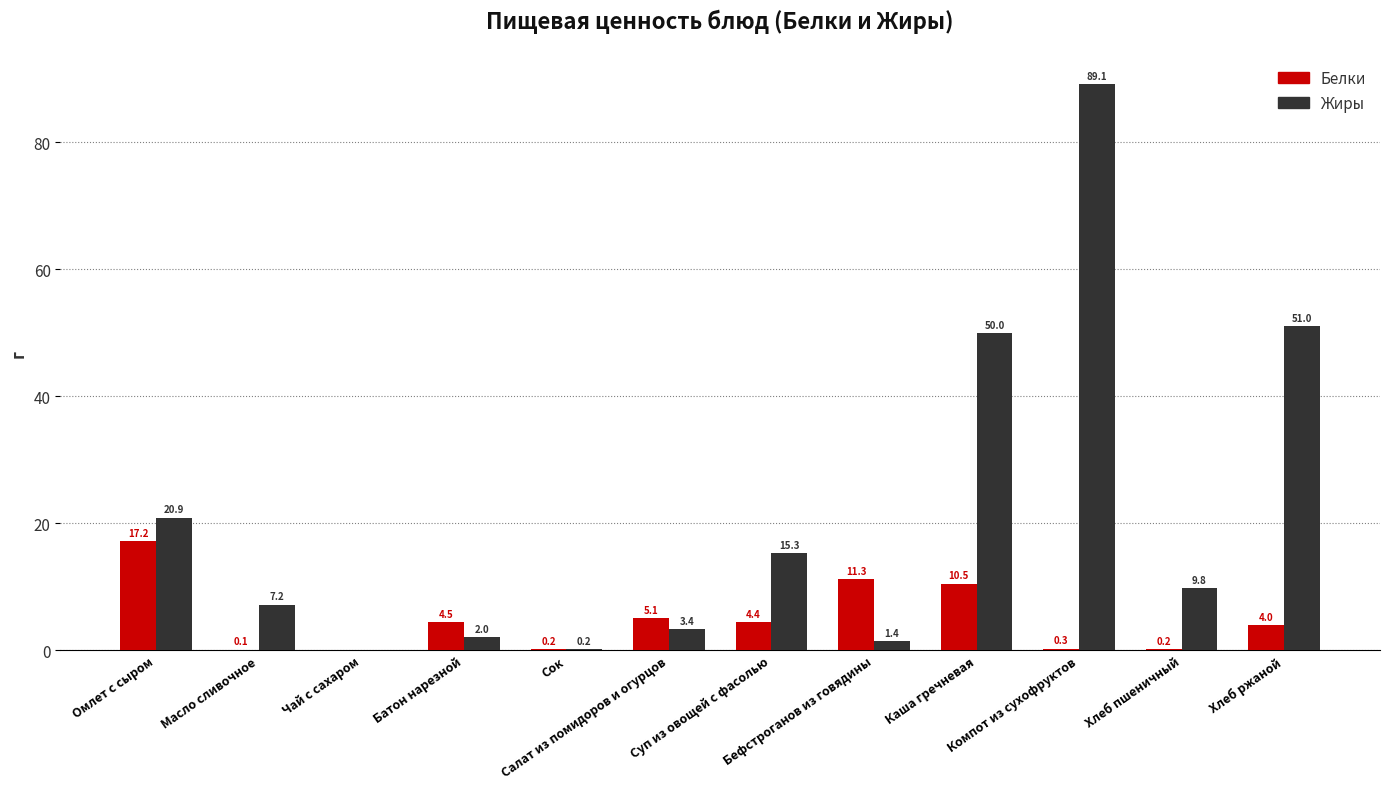

How many values in the Жиры series exceed 9?

6